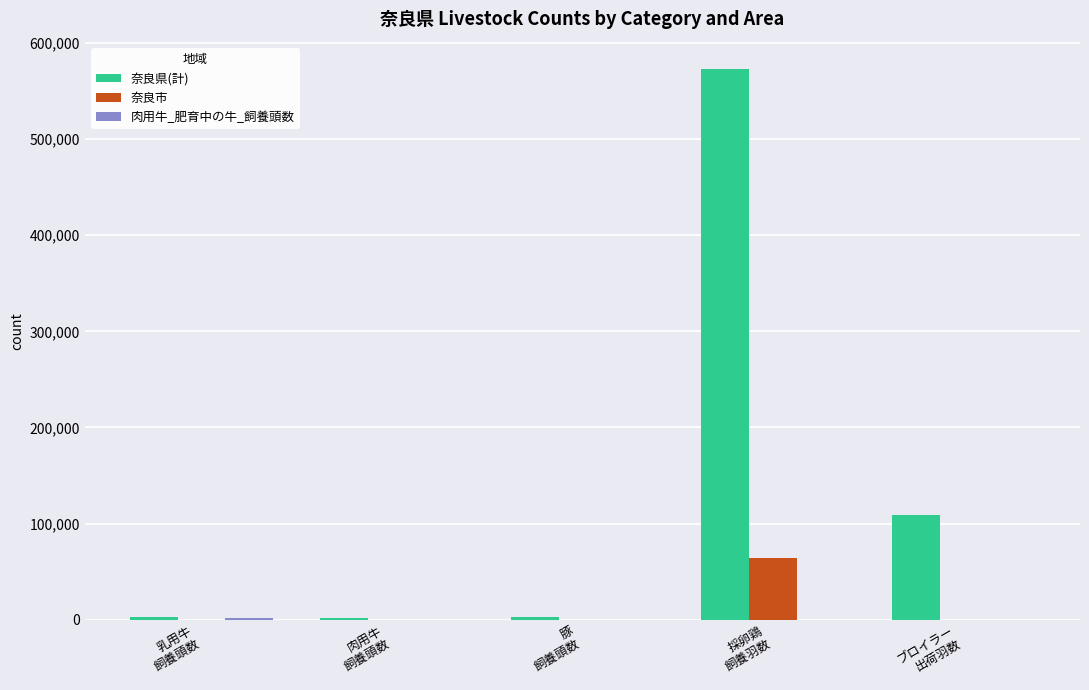

What is the maximum value shown in the chart?

572690